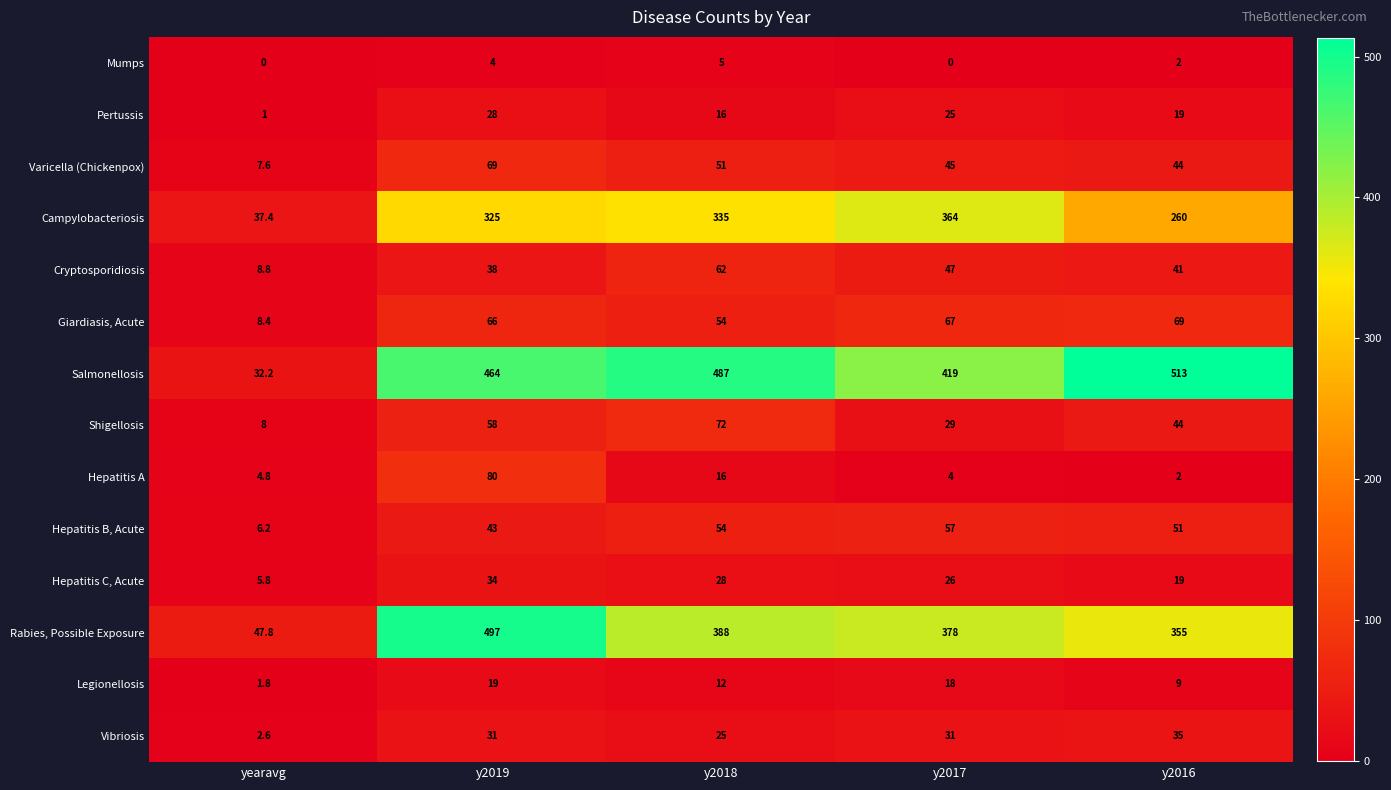

What is the sum of all Vibriosis values?

124.6